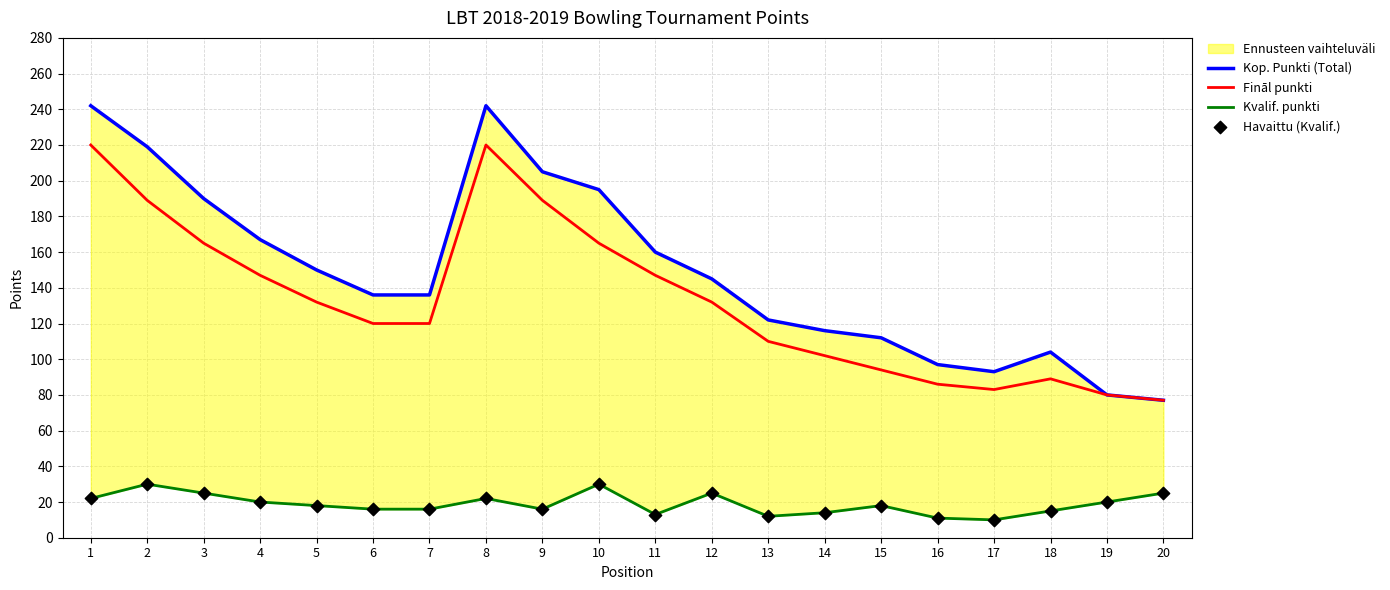

At how many categories does at least one series exceed 45?

20